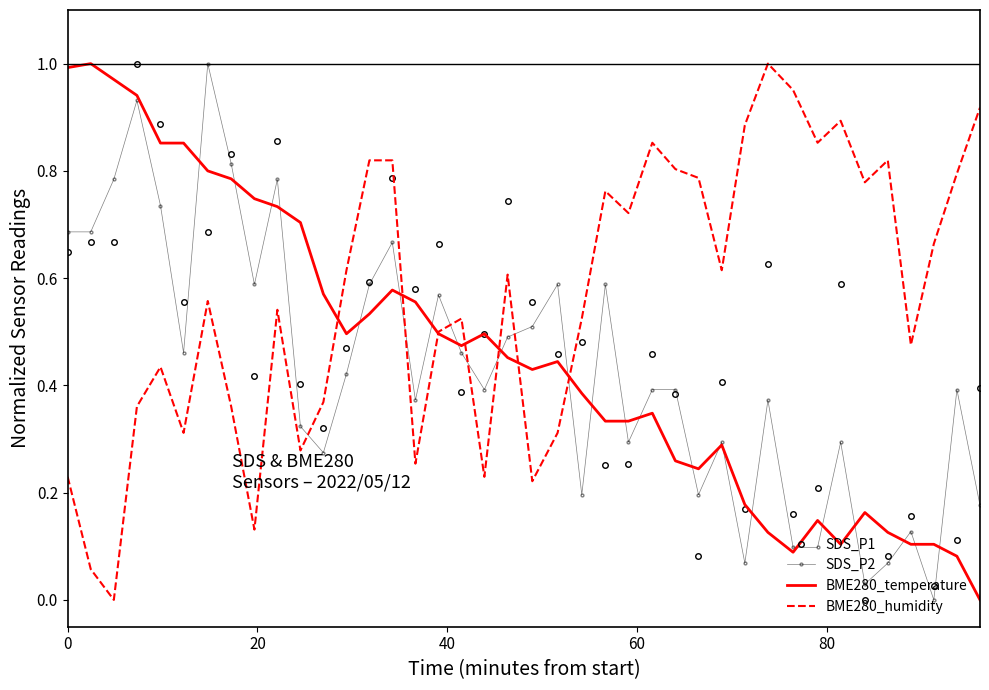

Which series has the largest total across all categories?

BME280_humidity